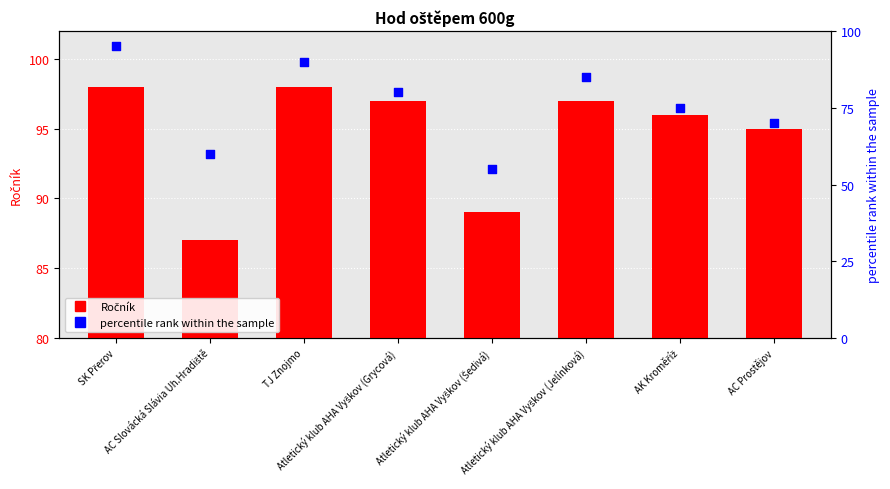

At which category is the sum across all series the highest?

SK Přerov